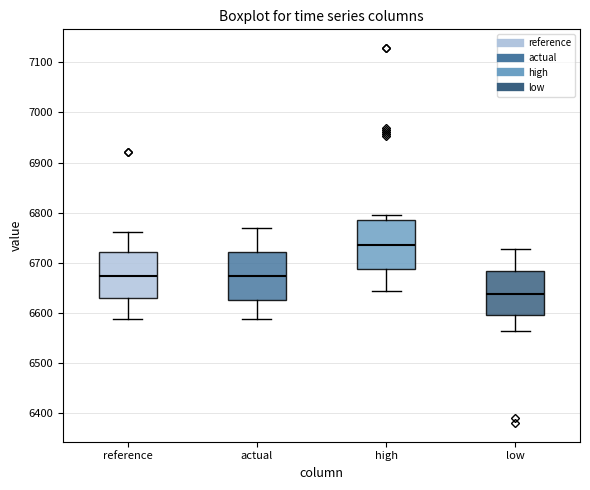

Reading left to right, read every box against the y-axis: the position of its median line, the range the box covers, and the ends of its whiskers. The values are not printed on the chart, so give them approximately, as read against the axis.

reference: median 6670, box 6630 to 6720, whiskers 6590 to 6760
actual: median 6670, box 6630 to 6720, whiskers 6590 to 6770
high: median 6730, box 6690 to 6780, whiskers 6640 to 6800
low: median 6640, box 6590 to 6680, whiskers 6560 to 6730